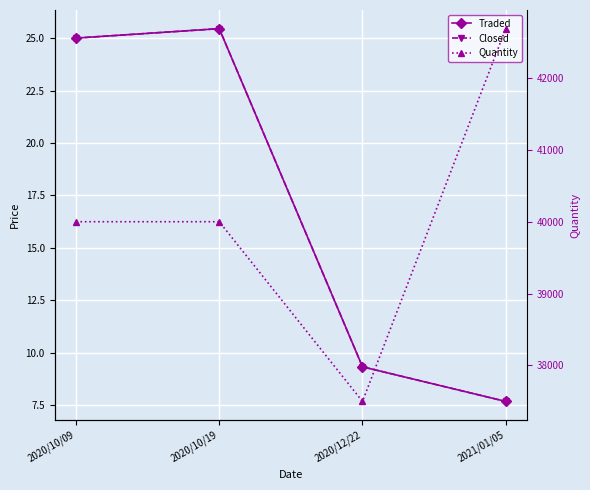

At which label does Closed reach its minimum?

2021/01/05